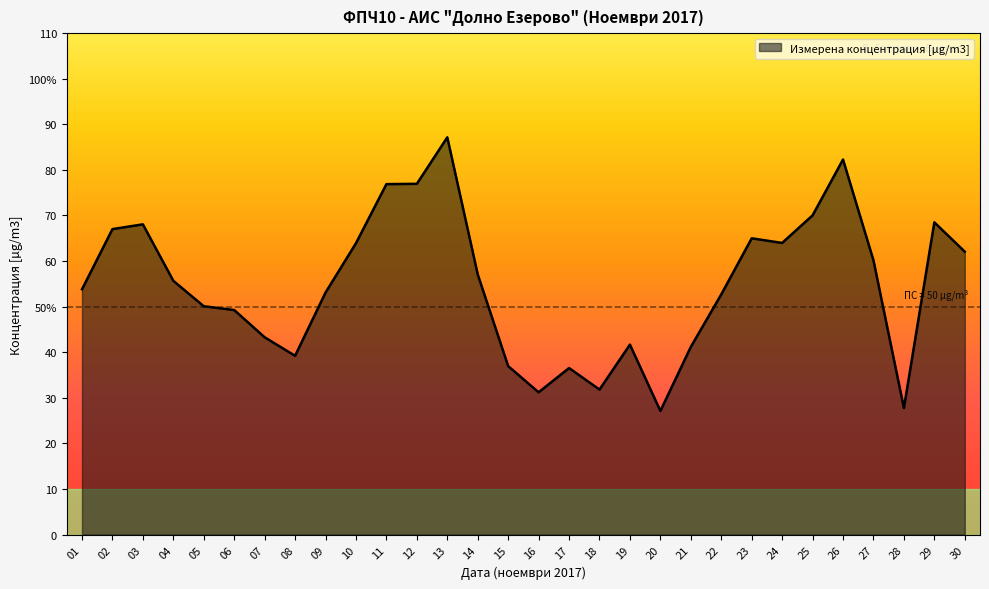

Does the chart display data point markers on the line(s)?

No